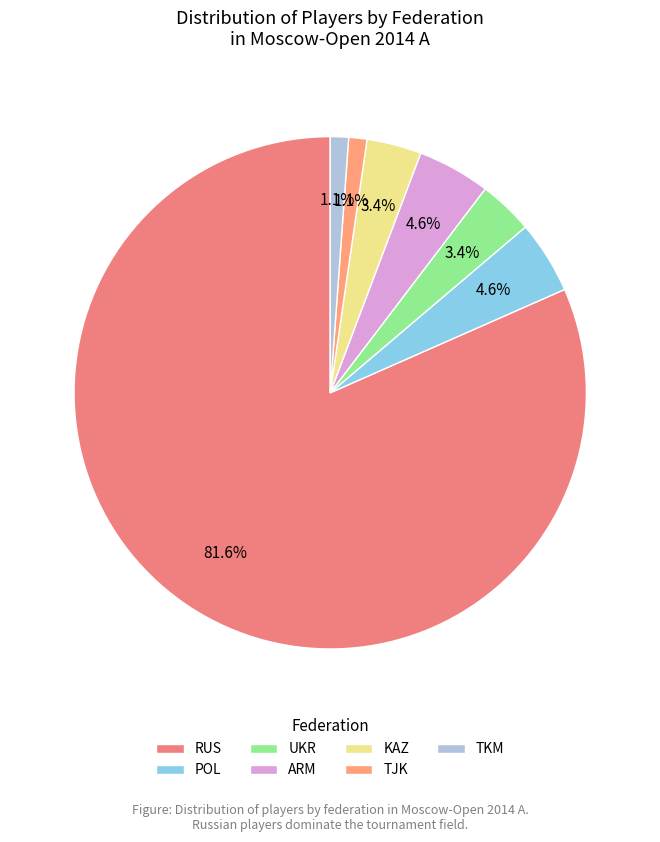

How many slices are in this pie chart?

7